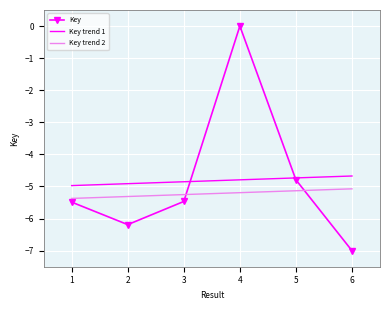

How many intersections are there between Key trend 1 and Key?

2